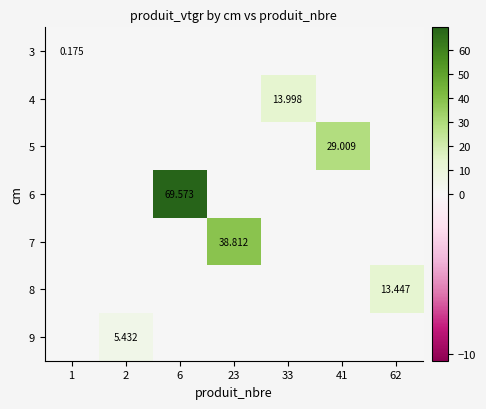

The value of 8 at 62 is 3.8. True or false?

False